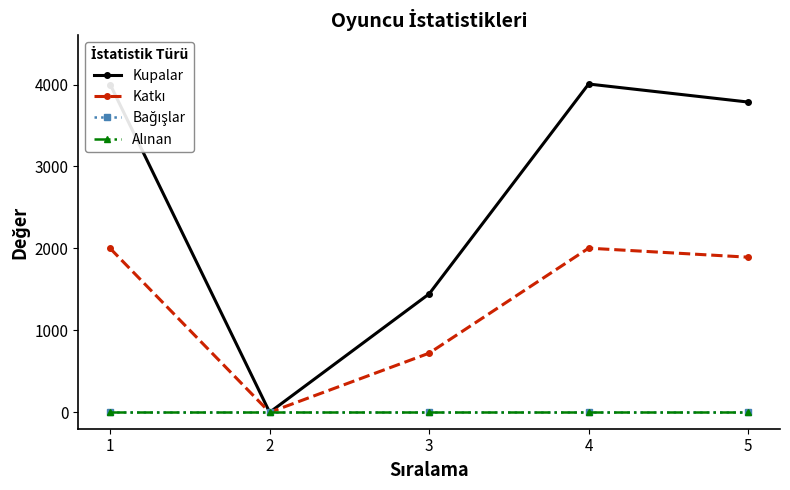

Between 3 and 1, which is larger?

1